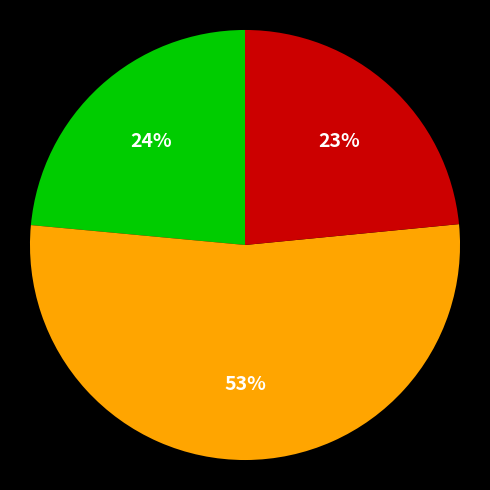

To the nearest percent, what is the average slice percentage?

33%